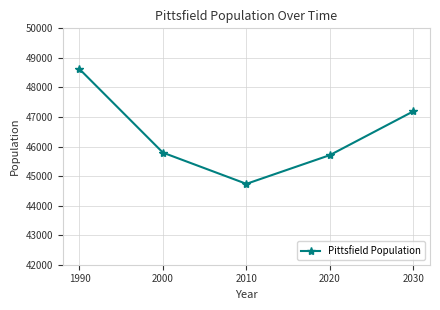

List the labels in order of value, smallest first.

2010, 2020, 2000, 2030, 1990